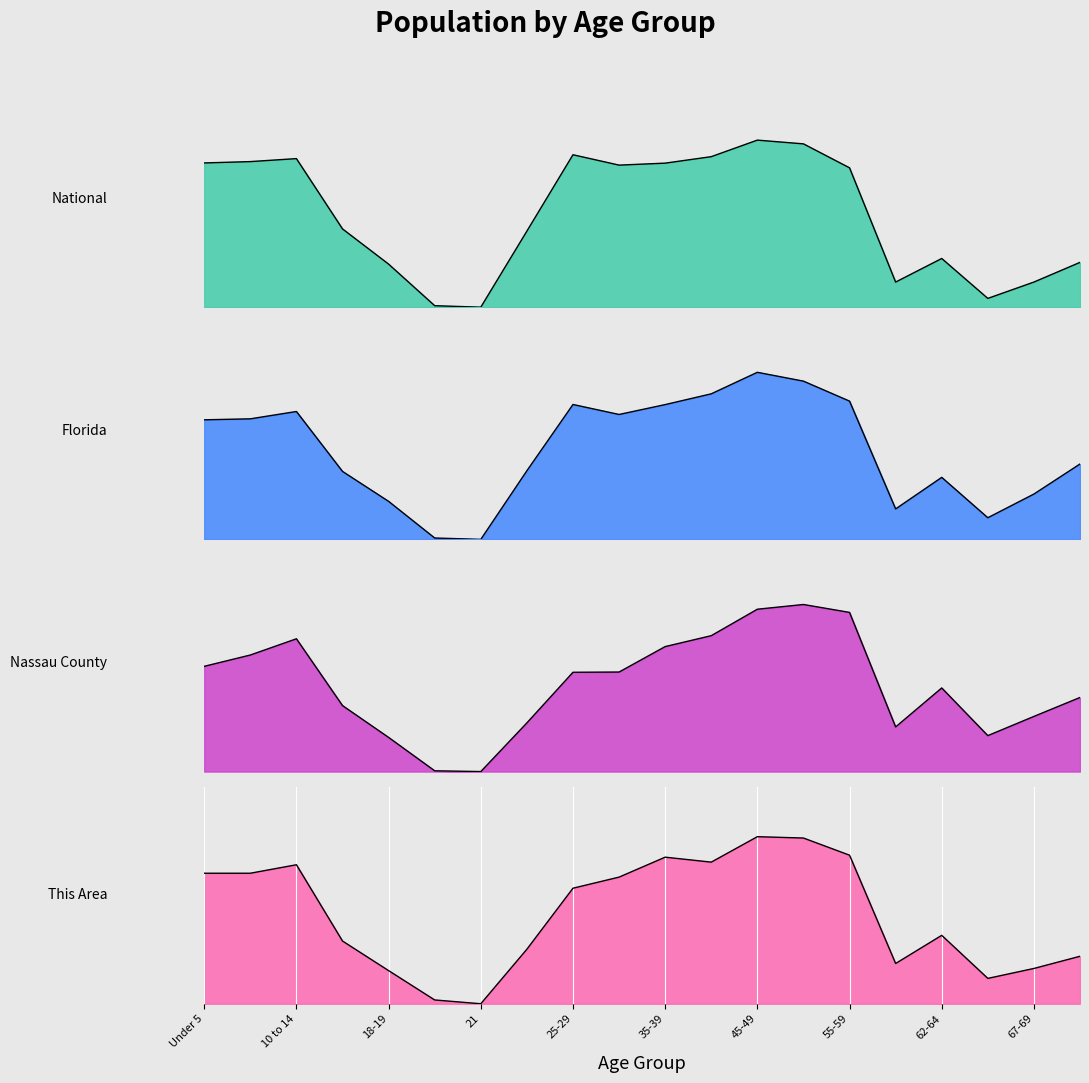

Reading left to right, what are all the values shown in this chart?

This Area: 0.8	0.8	0.8	0.4	0.2	0.0	0.0	0.3	0.7	0.8	0.9	0.8	1.0	1.0	0.9	0.2	0.4	0.2	0.2	0.3
Nassau County: 0.6	0.7	0.8	0.4	0.2	0.0	0.0	0.3	0.6	0.6	0.7	0.8	1.0	1.0	1.0	0.3	0.5	0.2	0.3	0.4
Florida: 0.7	0.7	0.8	0.4	0.2	0.0	0.0	0.4	0.8	0.7	0.8	0.9	1.0	0.9	0.8	0.2	0.4	0.1	0.3	0.5
National: 0.9	0.9	0.9	0.5	0.3	0.0	0.0	0.5	0.9	0.9	0.9	0.9	1.0	1.0	0.8	0.2	0.3	0.1	0.2	0.3